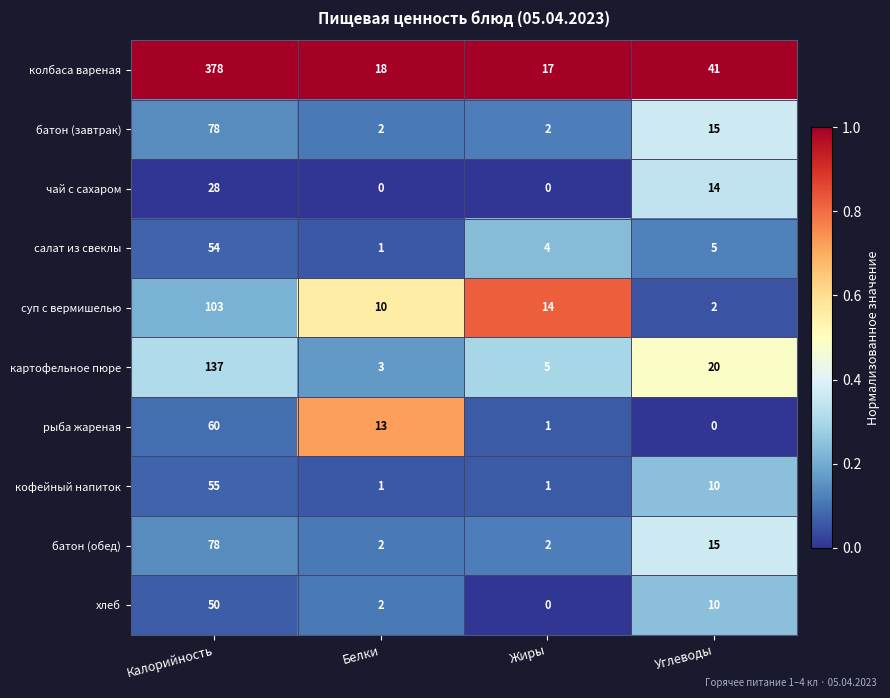

What is the highest value of the рыба жареная series?

60